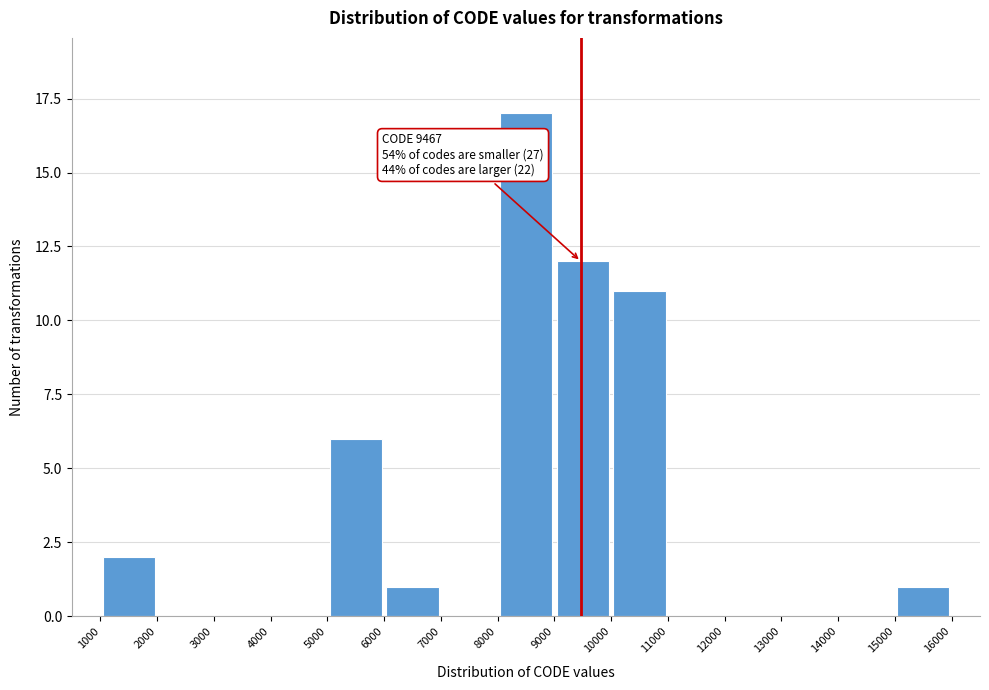

Which range on the x-axis has the tallest bar?

8000 to 9000